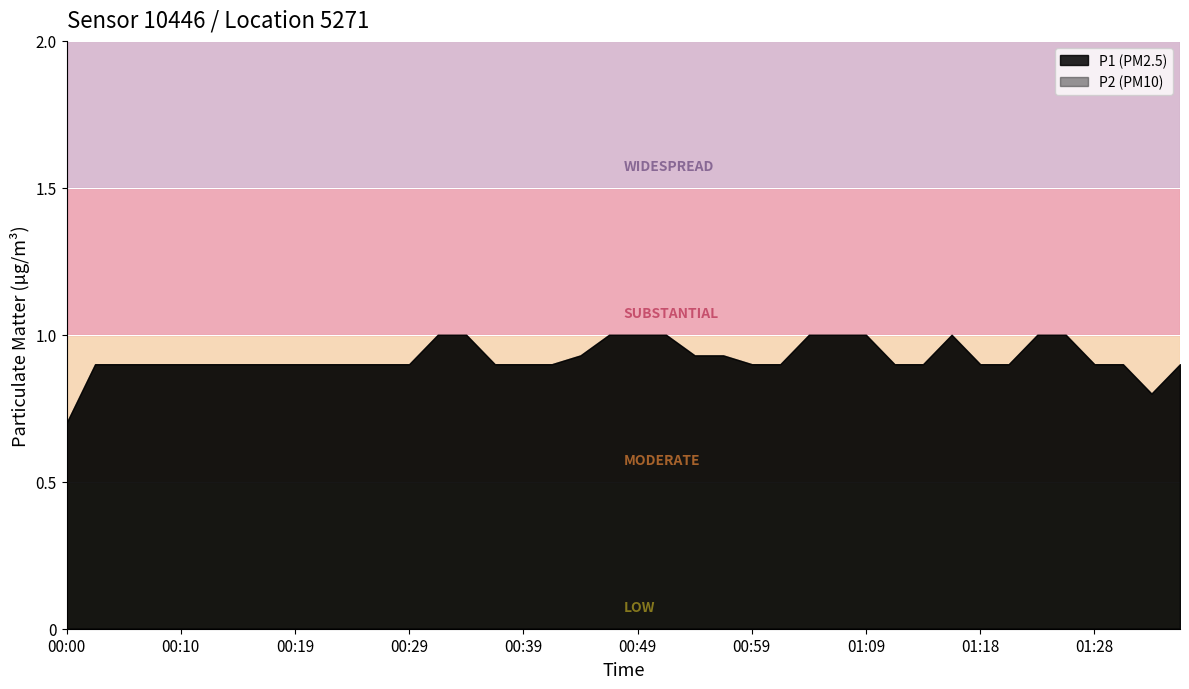

At 01:31, list the series in order from largest to smallest.

P1, P2